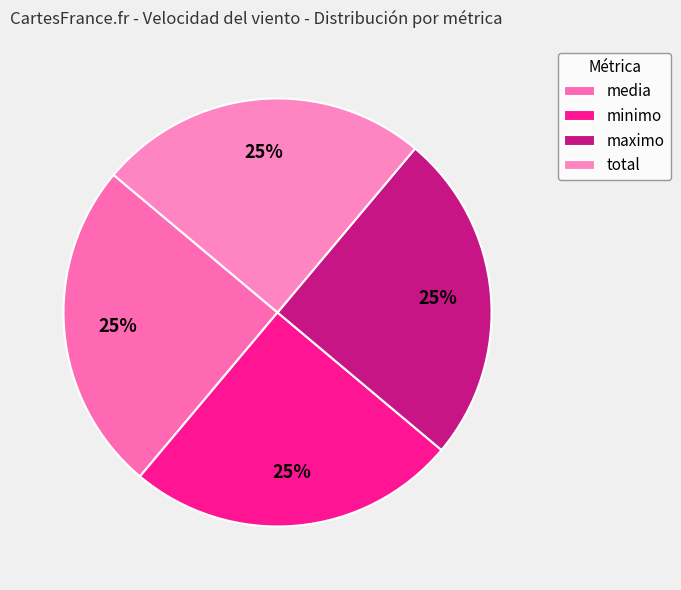

How many segments does this pie chart have?

4